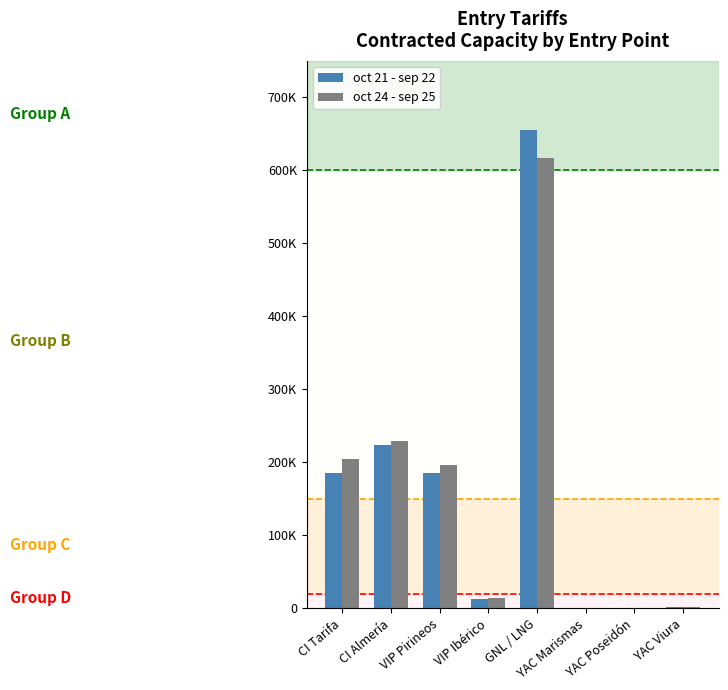

True or false: oct 24 - sep 25 has a value of 617217.8 at GNL / LNG.

True